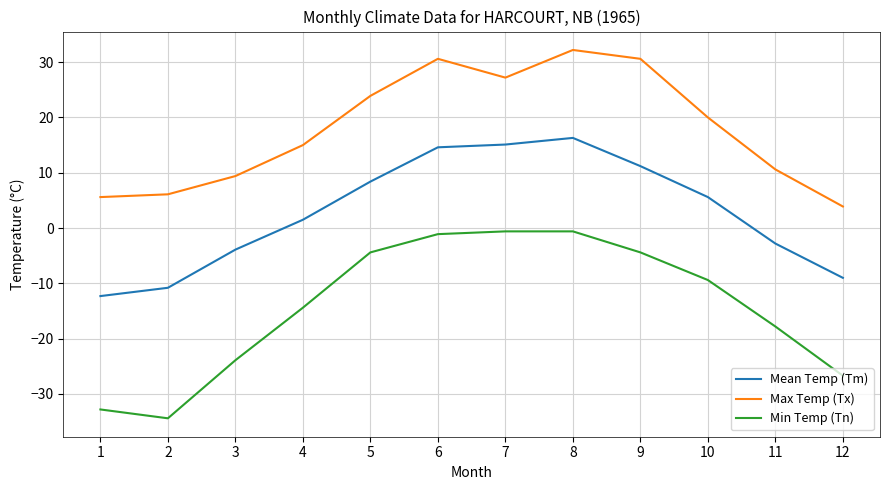

What is the average value of the Max Temp (Tx) series?

17.9